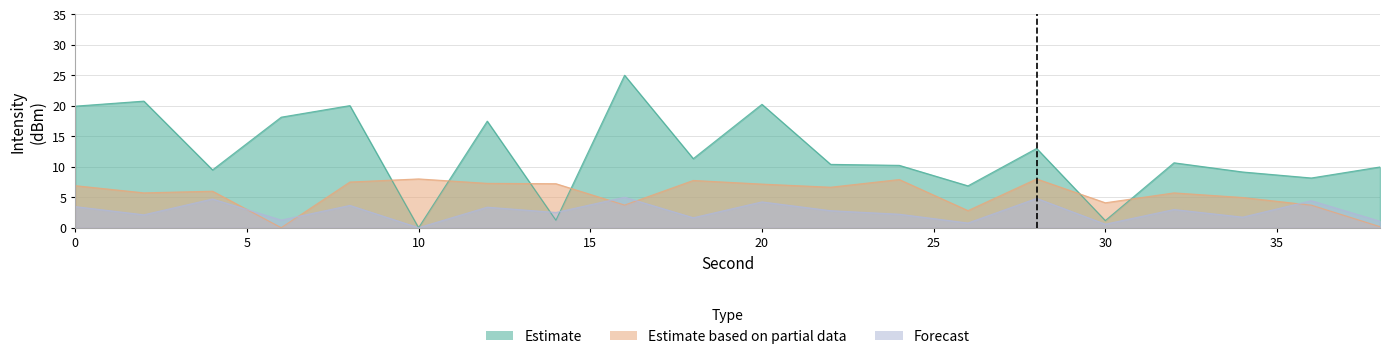

After their last crossing, which series has the higher values: Estimate based on partial data or Estimate?

Estimate